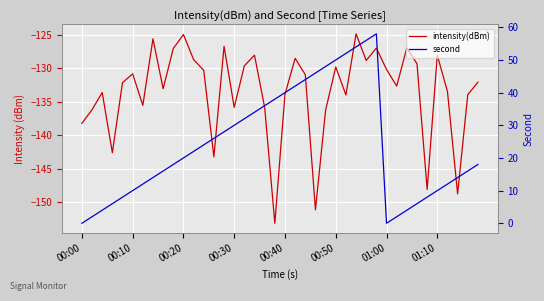

In intensity(dBm), how many points are lower than both neighbors (excluding endpoints)?

12